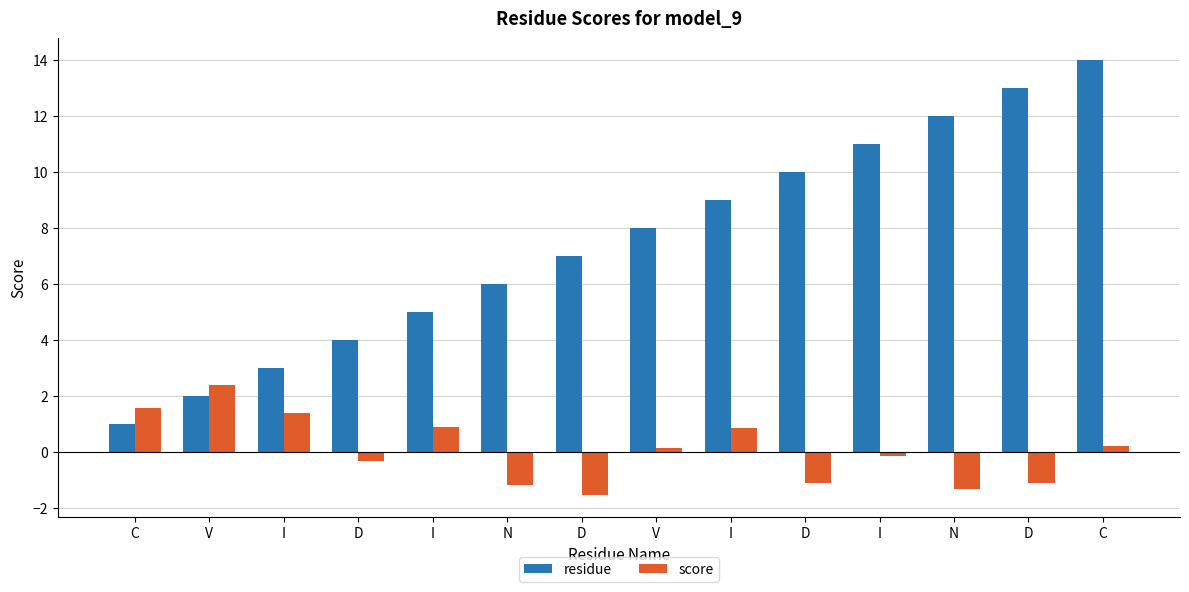

What is the difference between the highest and lowest values at D?

4.3